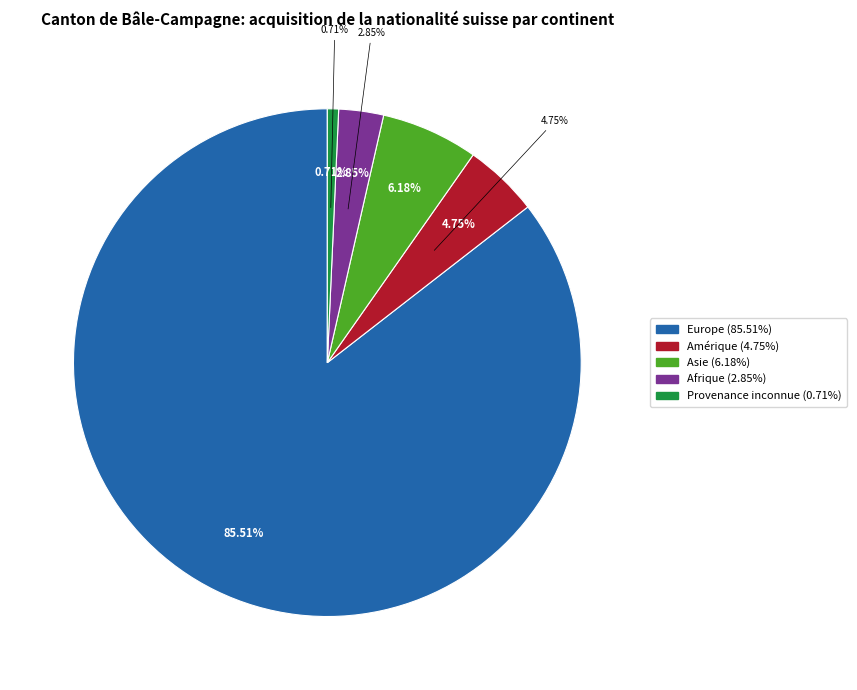

To the nearest percent, what portion does Afrique represent?

3%